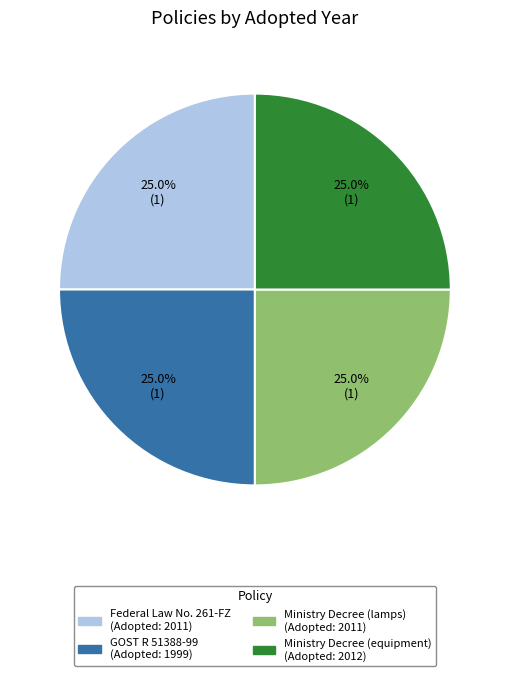

Is there any slice that represents more than half of the pie?

No